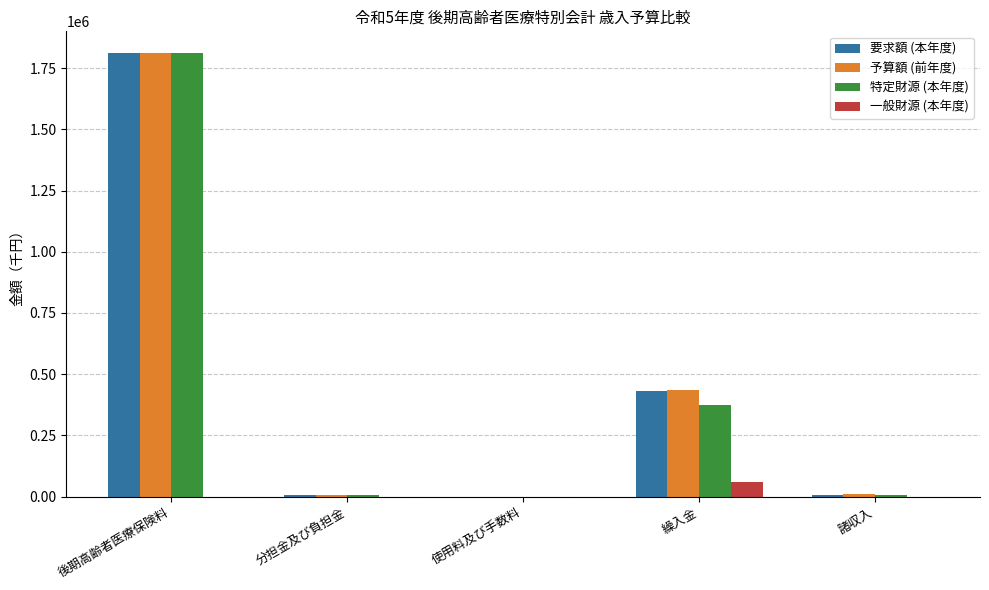

What is the sum of all 一般財源 (本年度) values?

57569